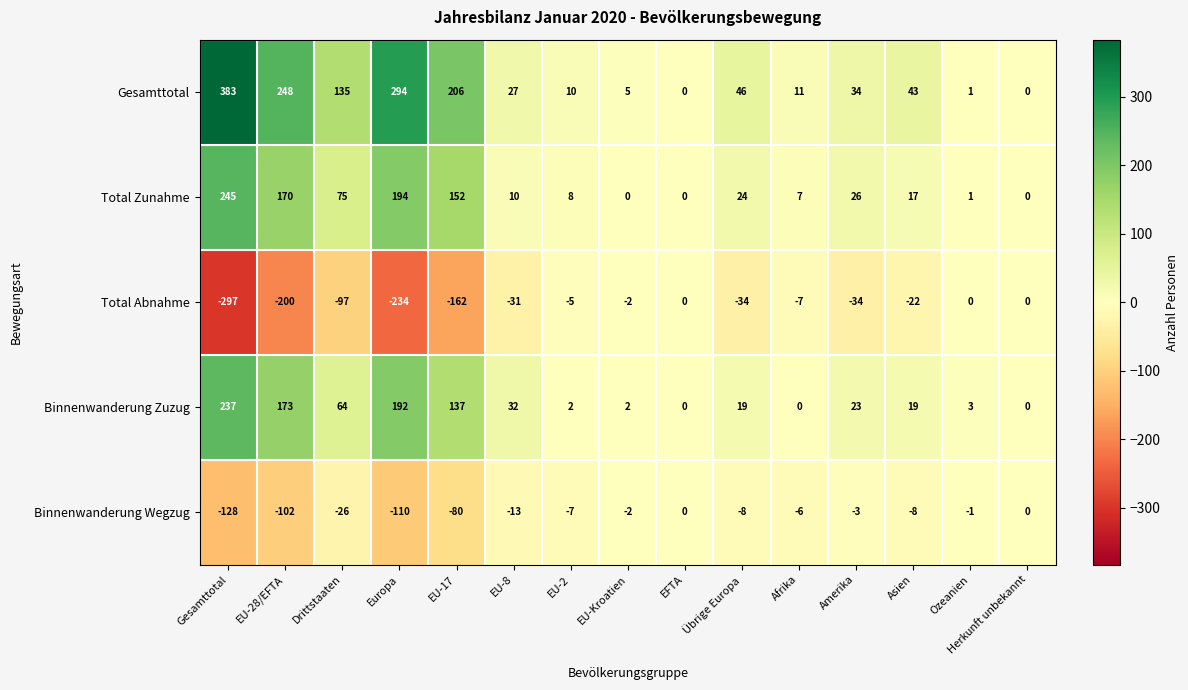

How many data points does each series have?

15